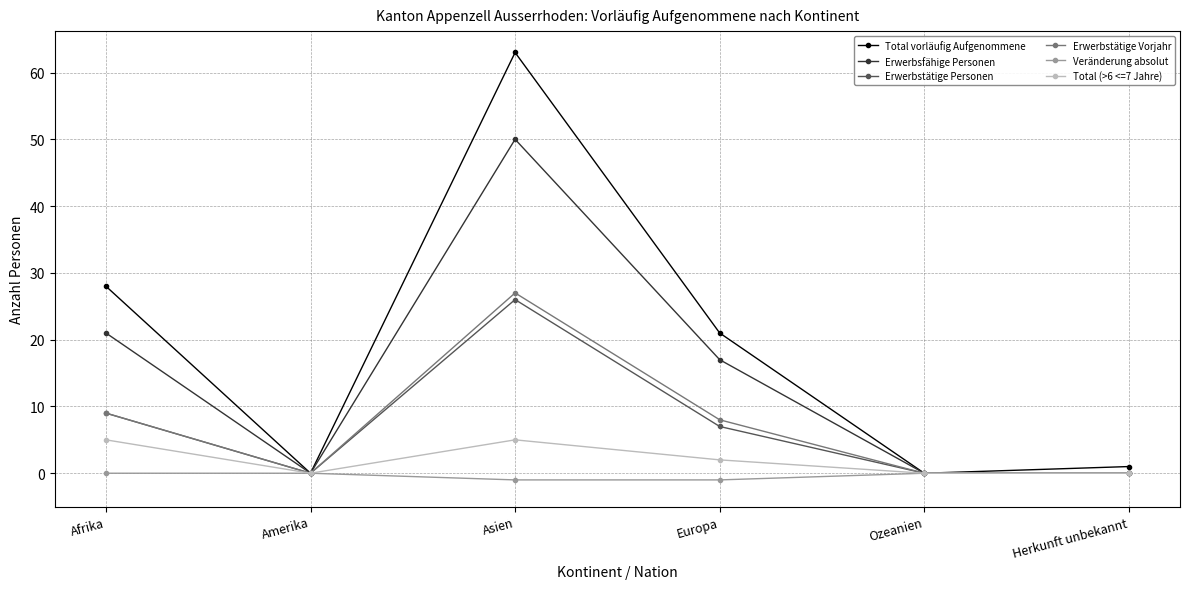

Which series has the largest total across all categories?

Total vorläufig Aufgenommene